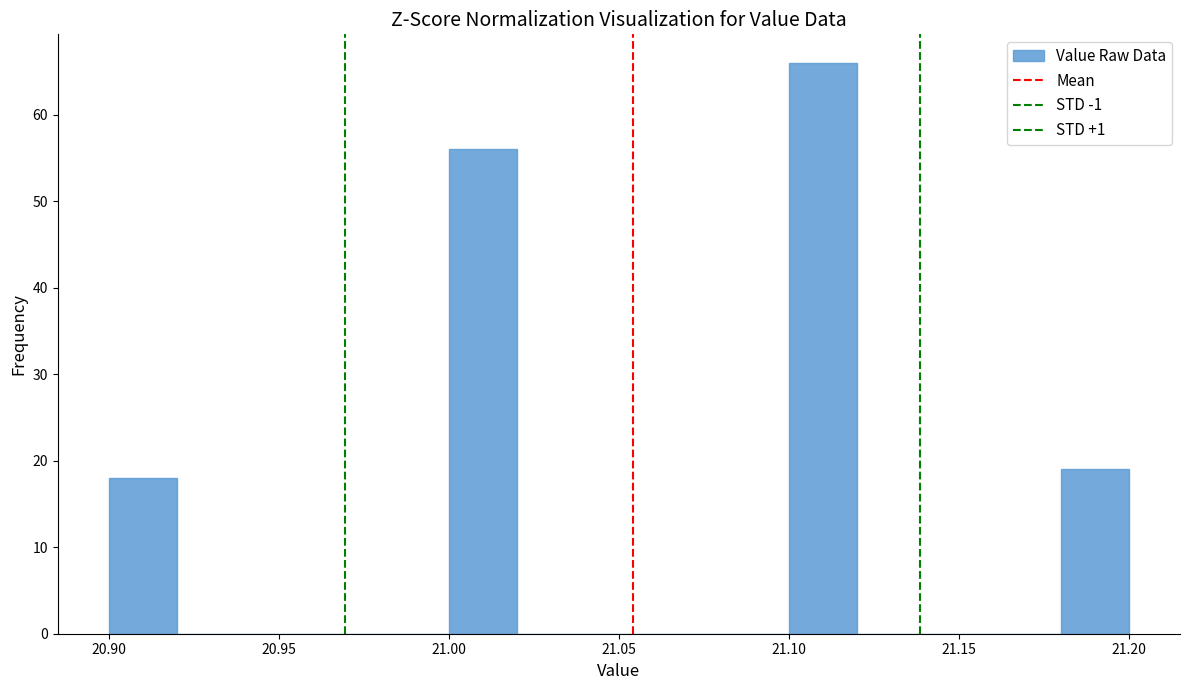

How tall is the bar that spans 21.10 to 21.12 on the x-axis? The values are not printed on the chart, so give them approximately, as read against the axis.

66